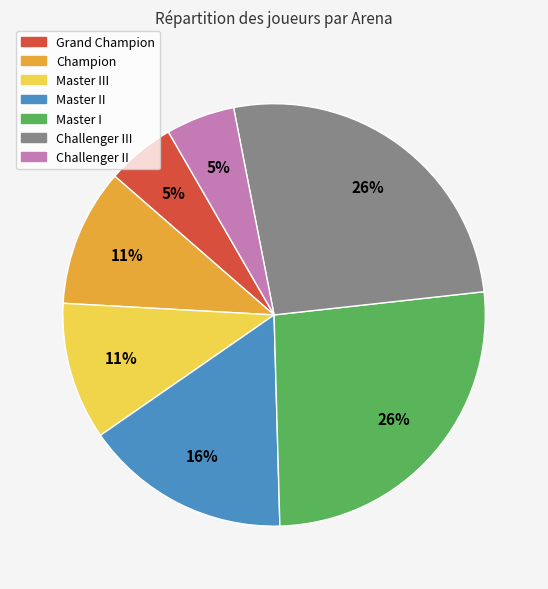

To the nearest percent, what is the difference between the largest and smallest slice percentages?

21%